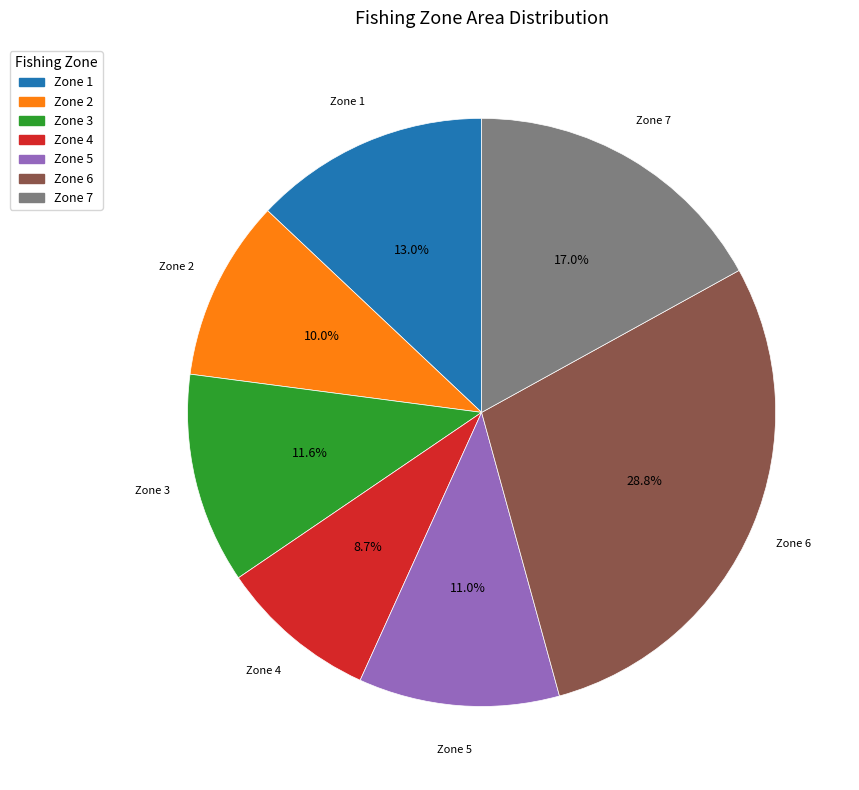

Count the number of slices in the pie.

7